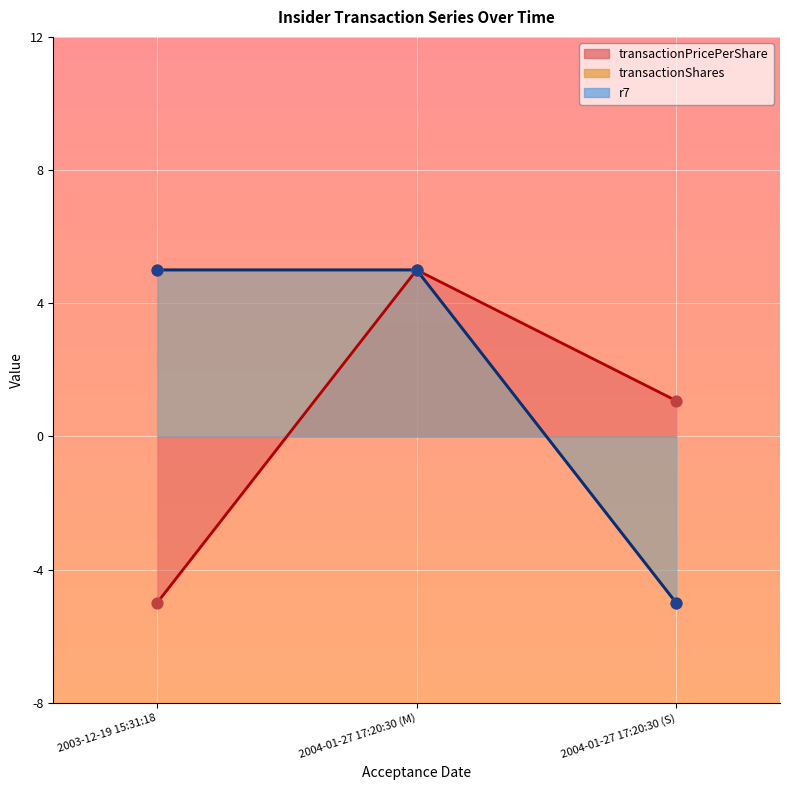

At which category is the sum across all series the highest?

2004-01-27 17:20:30 (M)